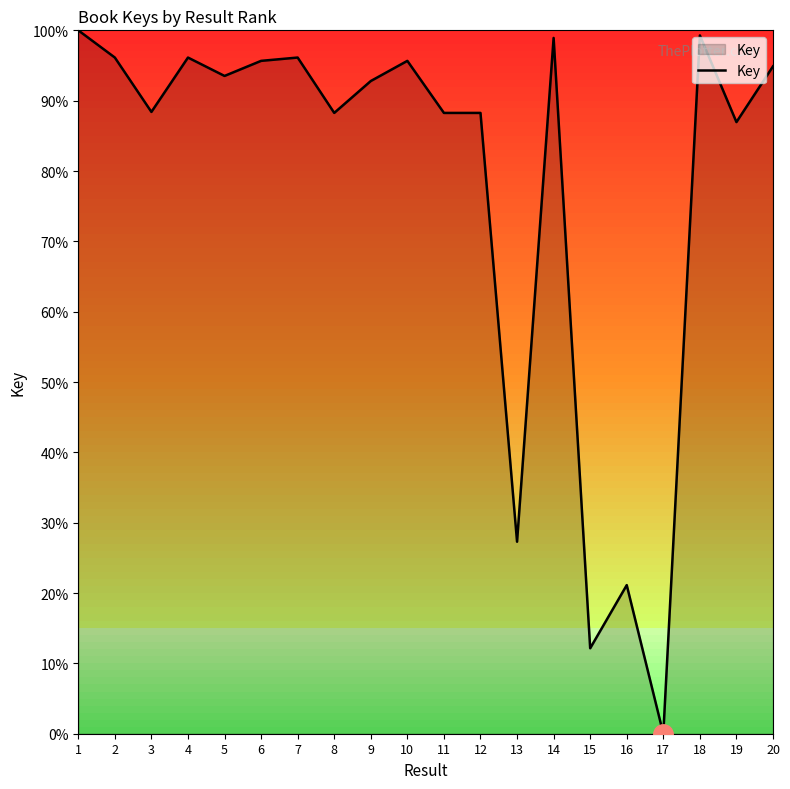

What is the ratio of the value at 20 to the value at 10?

1.0